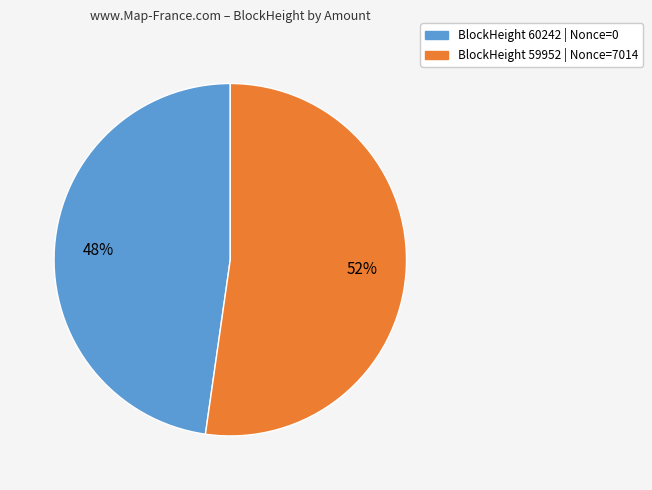

Does any single category account for the majority?

Yes